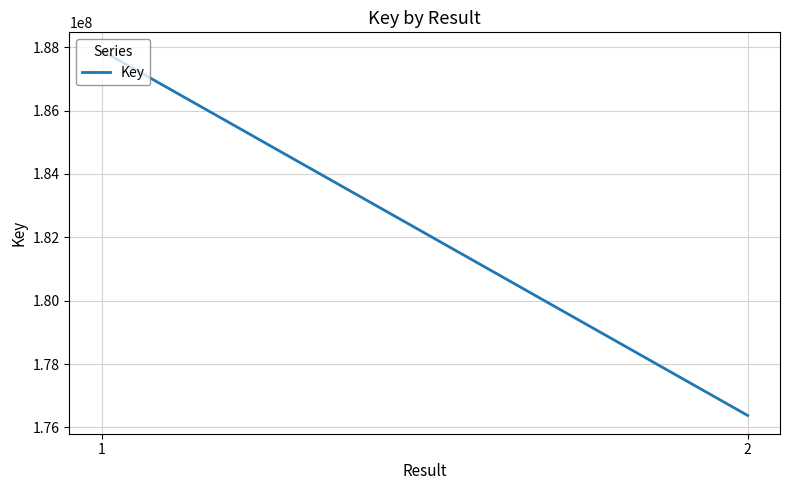

What is the value of the 2nd point from the left?

176379227